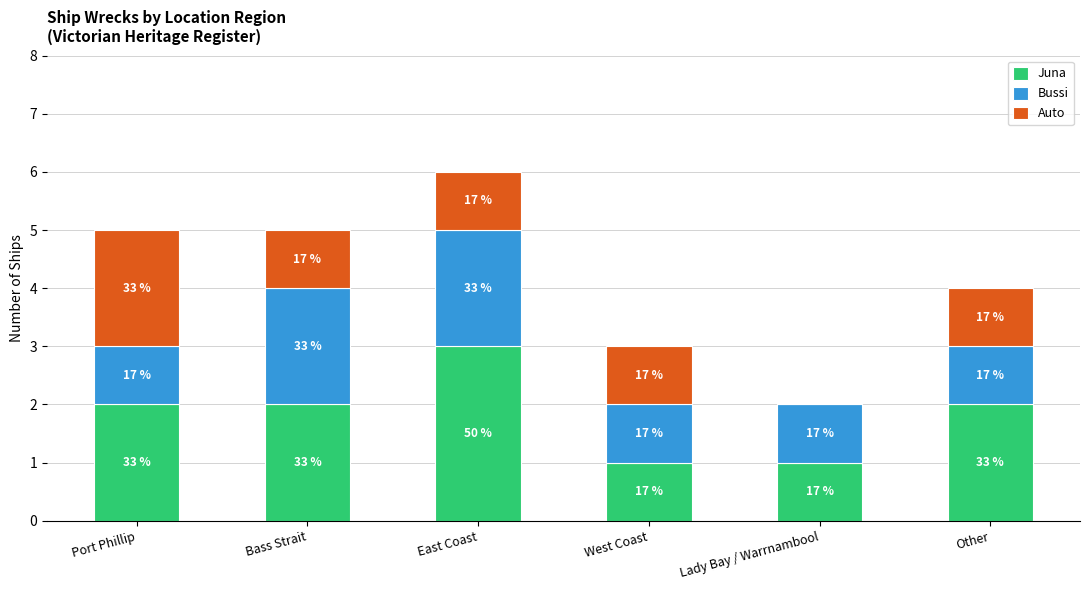

What is the total value across all series at East Coast?

6